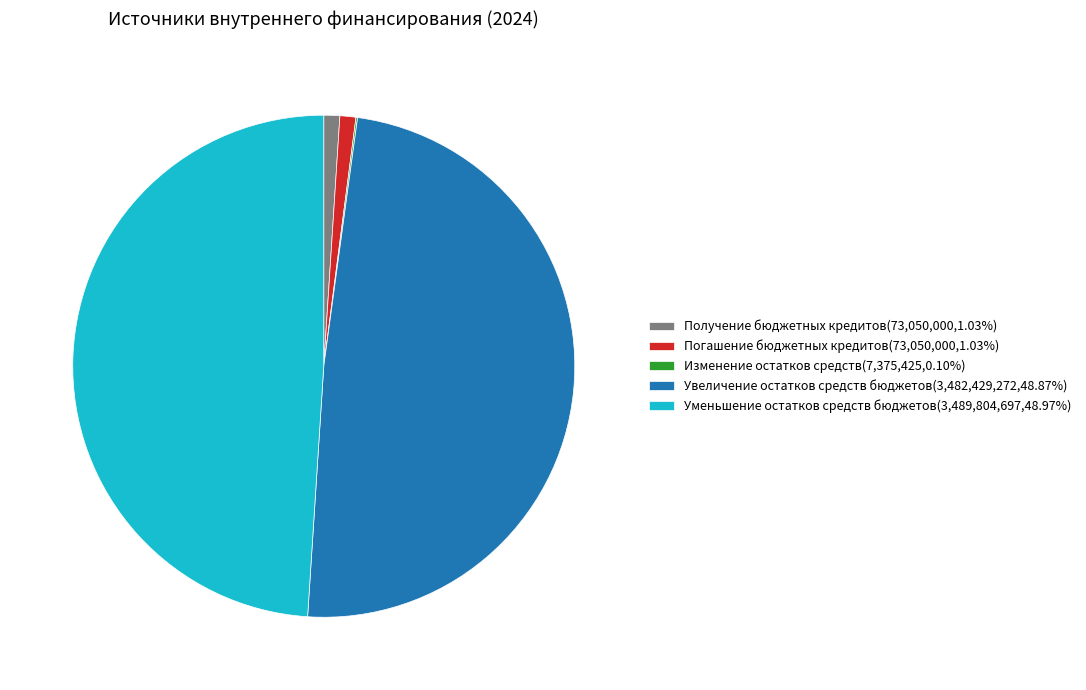

Does any single category account for the majority?

No